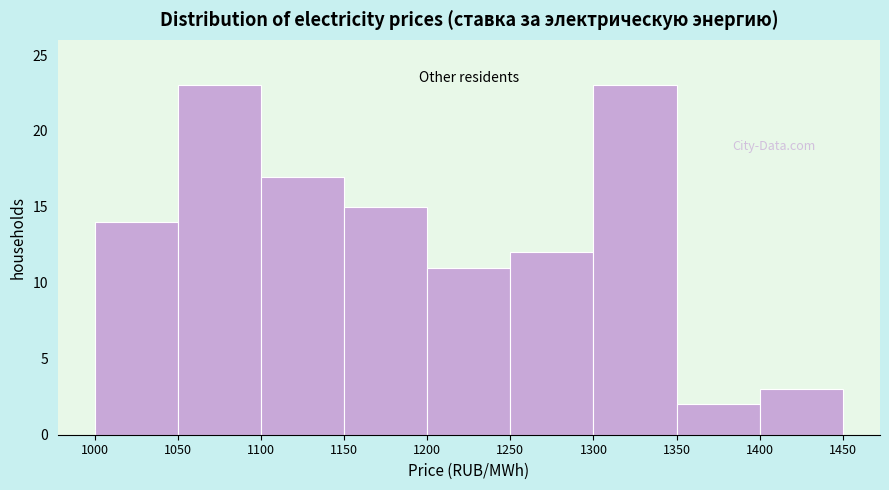

What is the height of the bar covering 1400 to 1450 on the x-axis? The values are not printed on the chart, so give them approximately, as read against the axis.

3